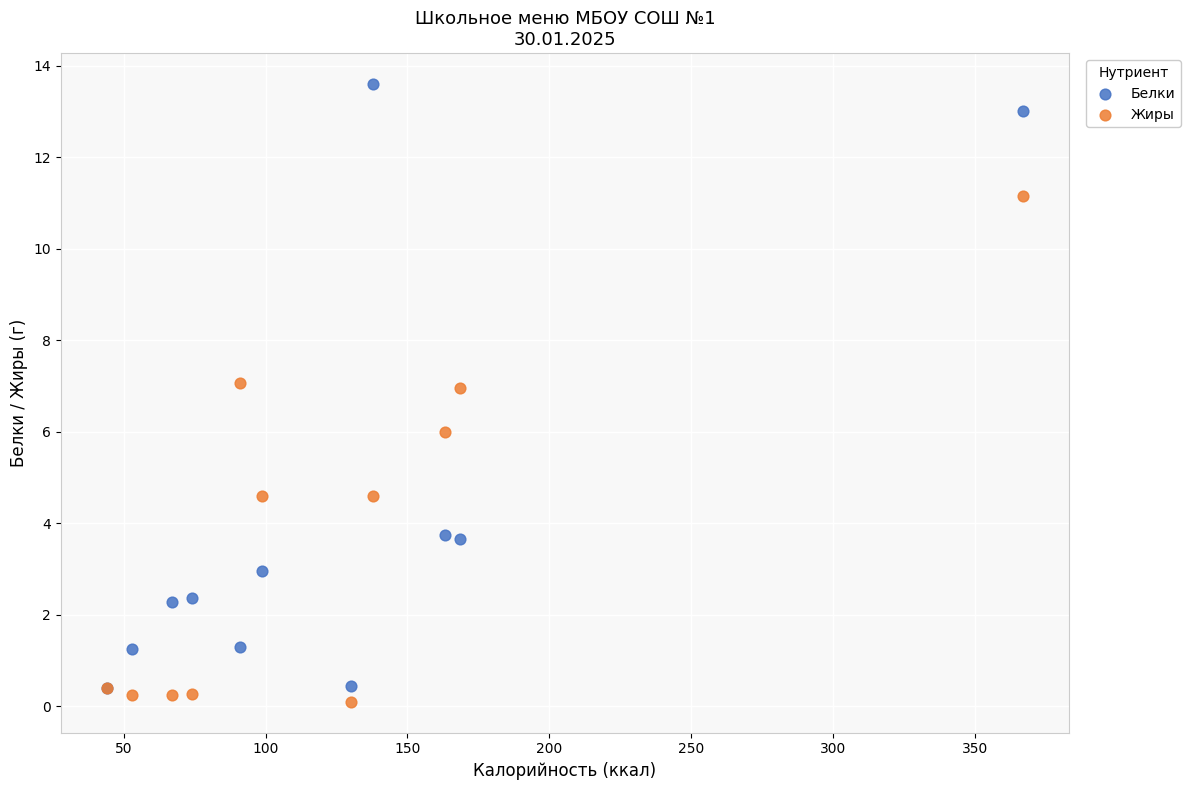

Which series has the widest spread of Y values?

Белки